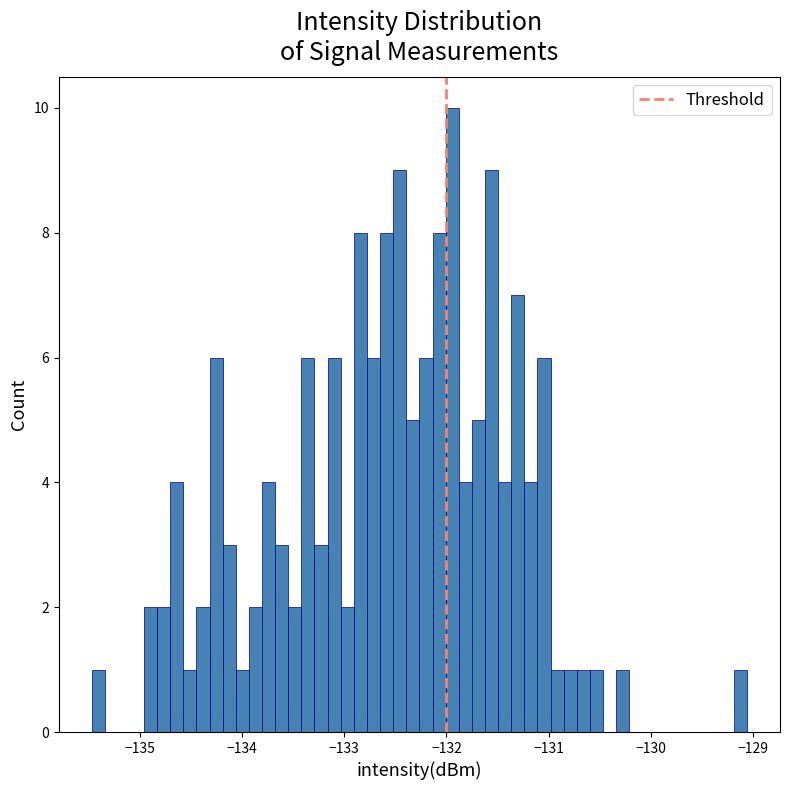

Read against the x-axis, roughly where is the centre of the tallest bar?

-131.9